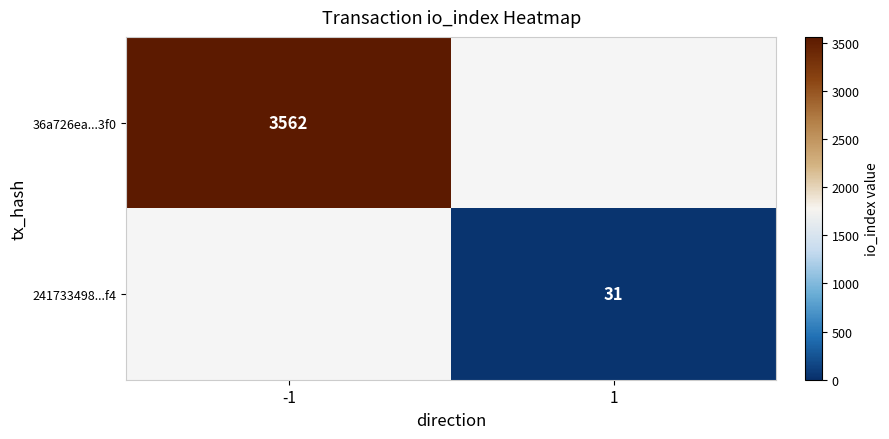

Is the value of 36a726ea...3f0 at -1 greater than the value of 241733498...f4 at 1?

Yes